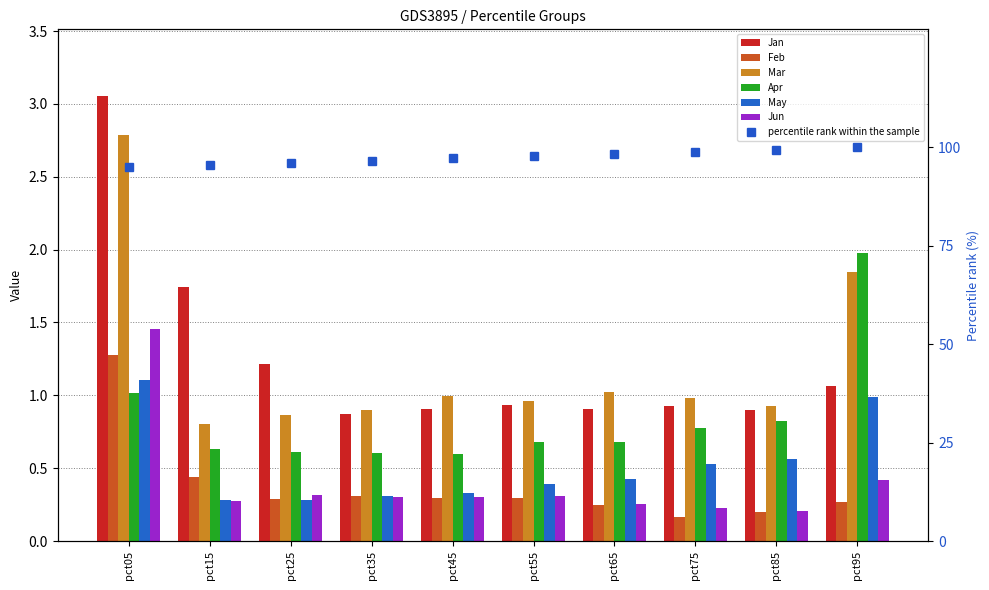

What is the maximum value for Jun?

1.5